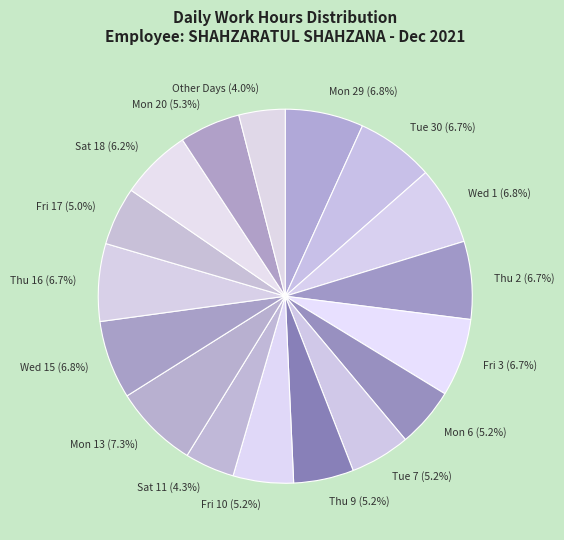

Which has a higher value, Thu 16 (6.7%) or Sat 18 (6.2%)?

Thu 16 (6.7%)